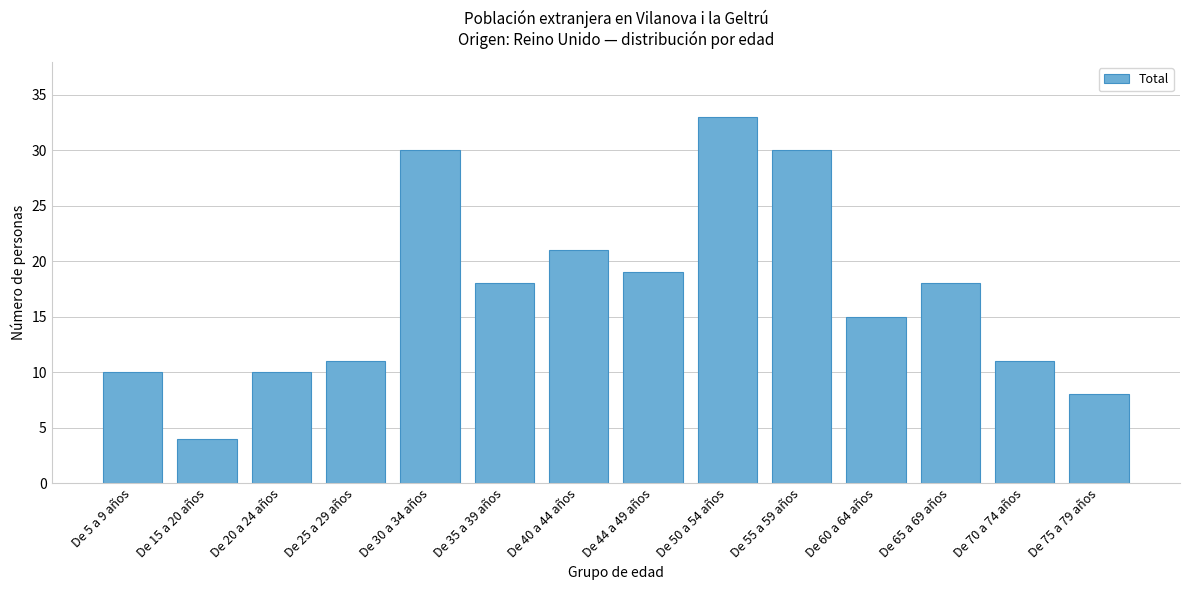

Reading left to right, transcribe all the data shown in this chart.

De 5 a 9 años=10	De 15 a 20 años=4	De 20 a 24 años=10	De 25 a 29 años=11	De 30 a 34 años=30	De 35 a 39 años=18	De 40 a 44 años=21	De 44 a 49 años=19	De 50 a 54 años=33	De 55 a 59 años=30	De 60 a 64 años=15	De 65 a 69 años=18	De 70 a 74 años=11	De 75 a 79 años=8